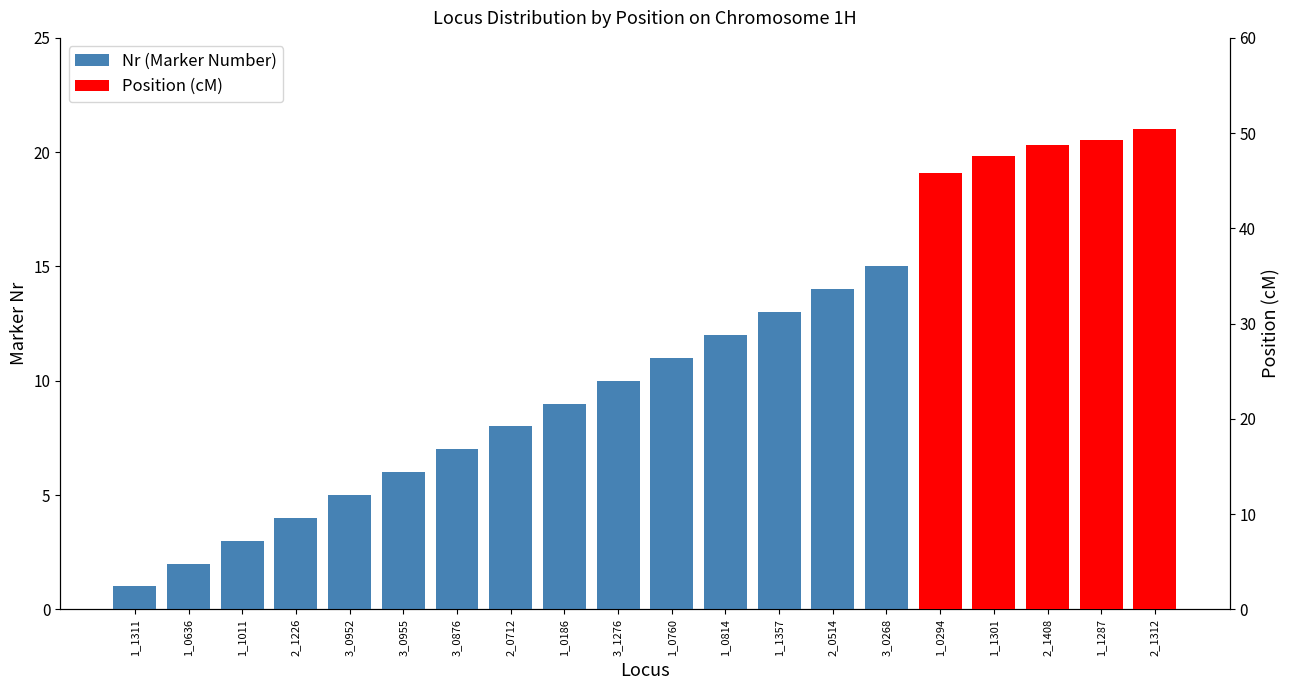

Which has a higher value, 1_0294 or 1_1287?

1_1287